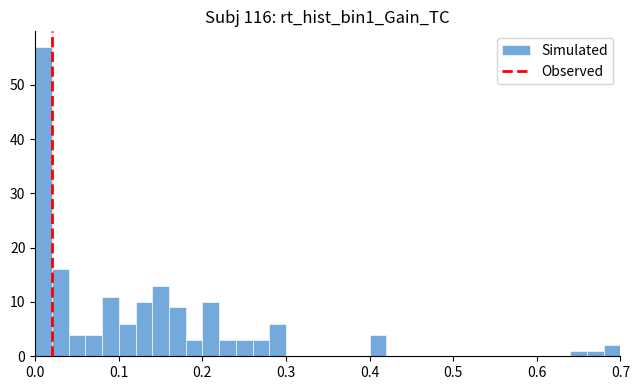

Around what value on the x-axis is the tallest bar? Give the approximate position of its centre, as read against the axis.

0.01